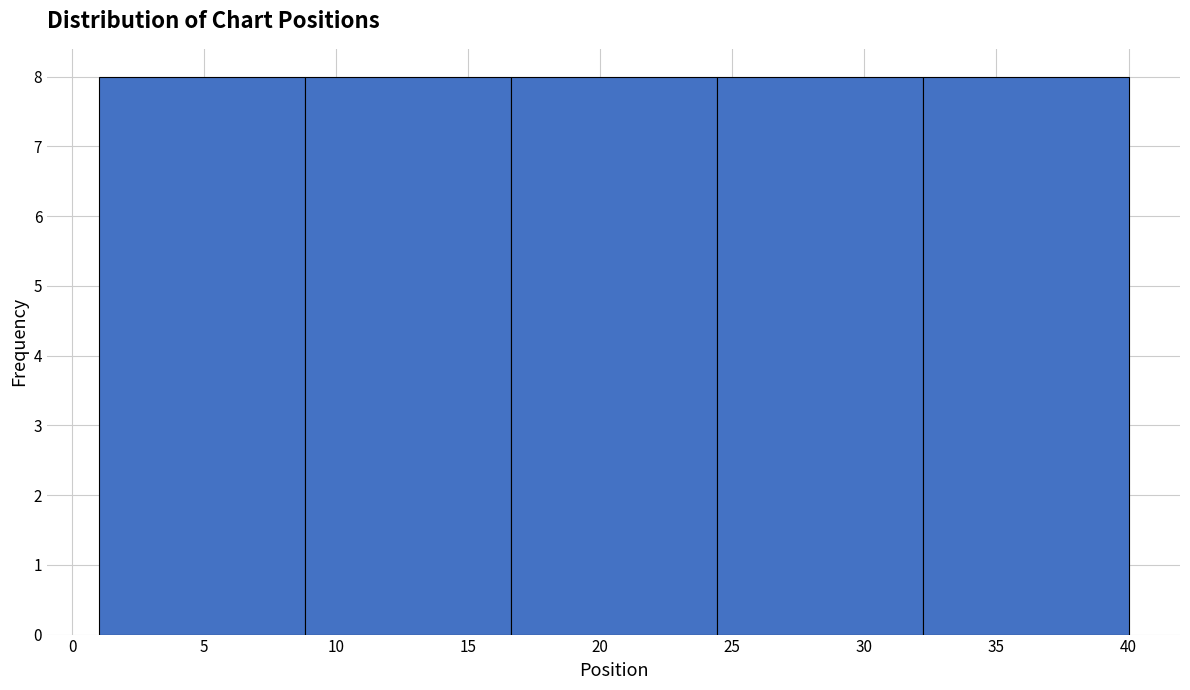

Reading left to right, list every bar in this chart as the range it spans on the x-axis followed by its height. Neither the bar edges nor the heights are printed on the chart, so give them approximately, as read against the axes.

1.0 to 8.8: 8
8.8 to 16.6: 8
16.6 to 24.4: 8
24.4 to 32.2: 8
32.2 to 40.0: 8